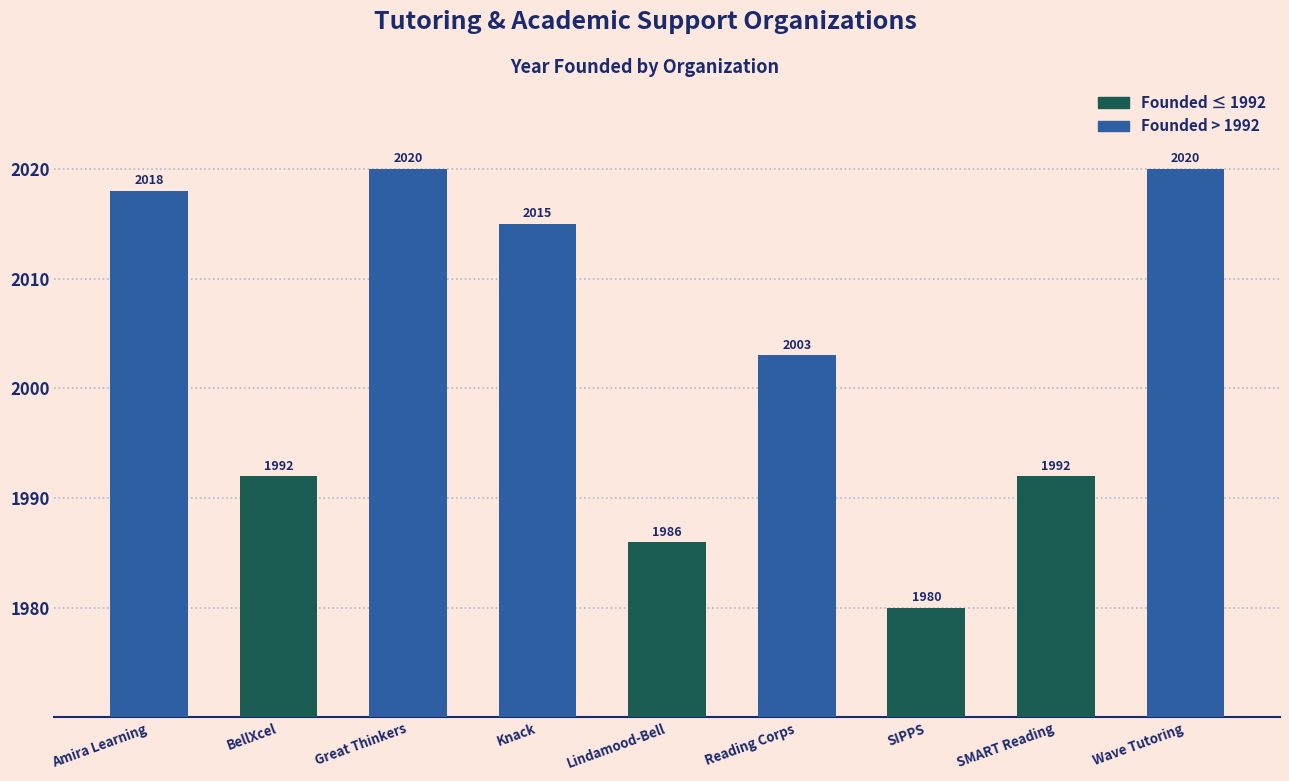

Which label corresponds to the smallest value in the chart?

SIPPS